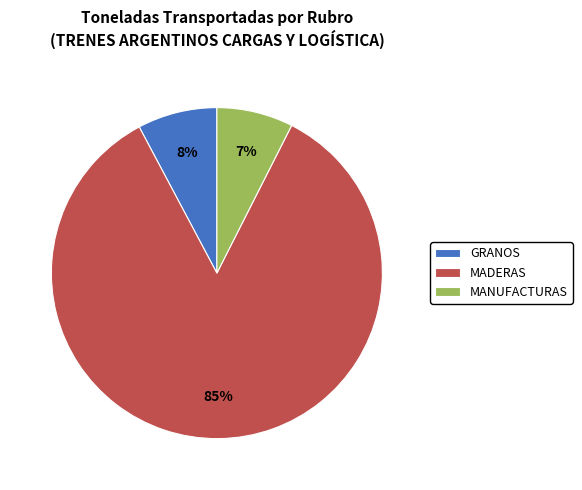

Is it true that MADERAS is 97% of the pie?

False